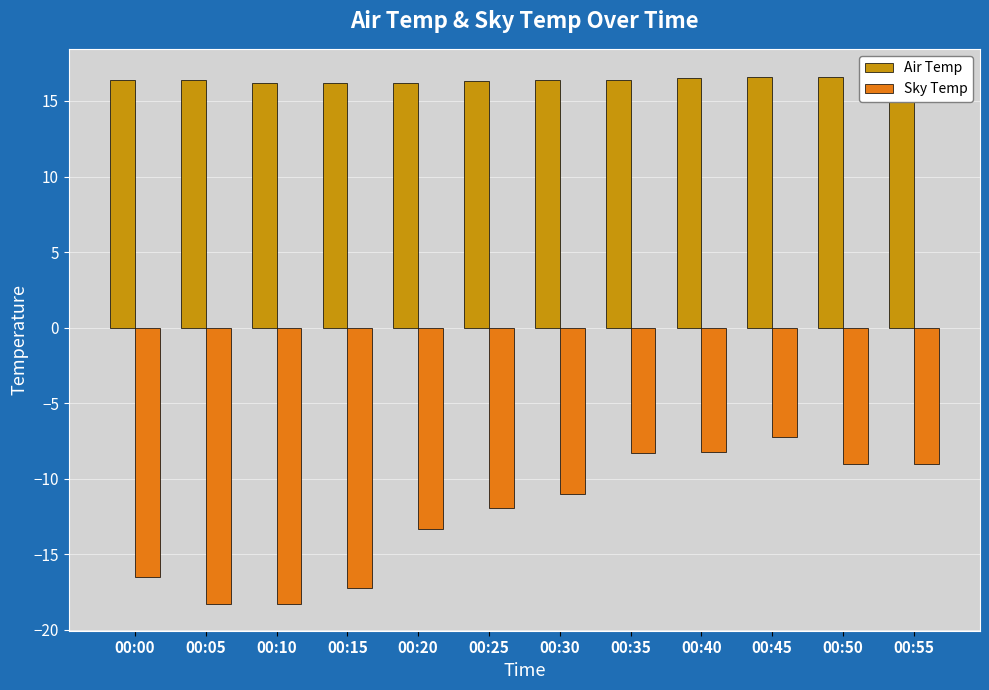

The Air Temp series shows 25.6 at 00:50. True or false?

False